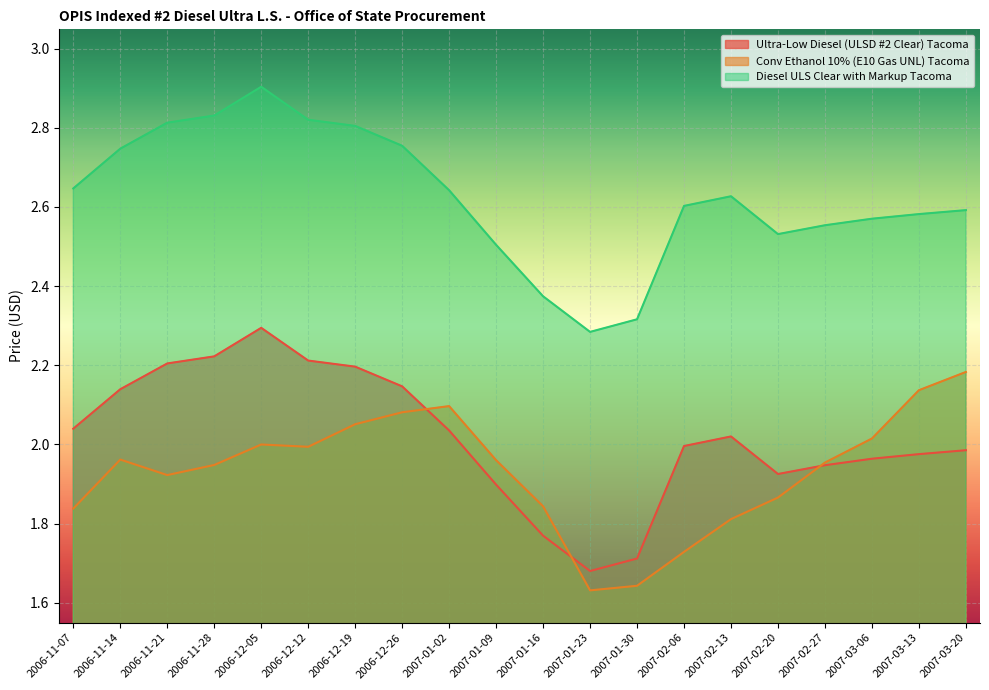

True or false: Ultra-Low Diesel (ULSD #2 Clear) Tacoma and Diesel ULS Clear with Markup Tacoma intersect in this chart.

False